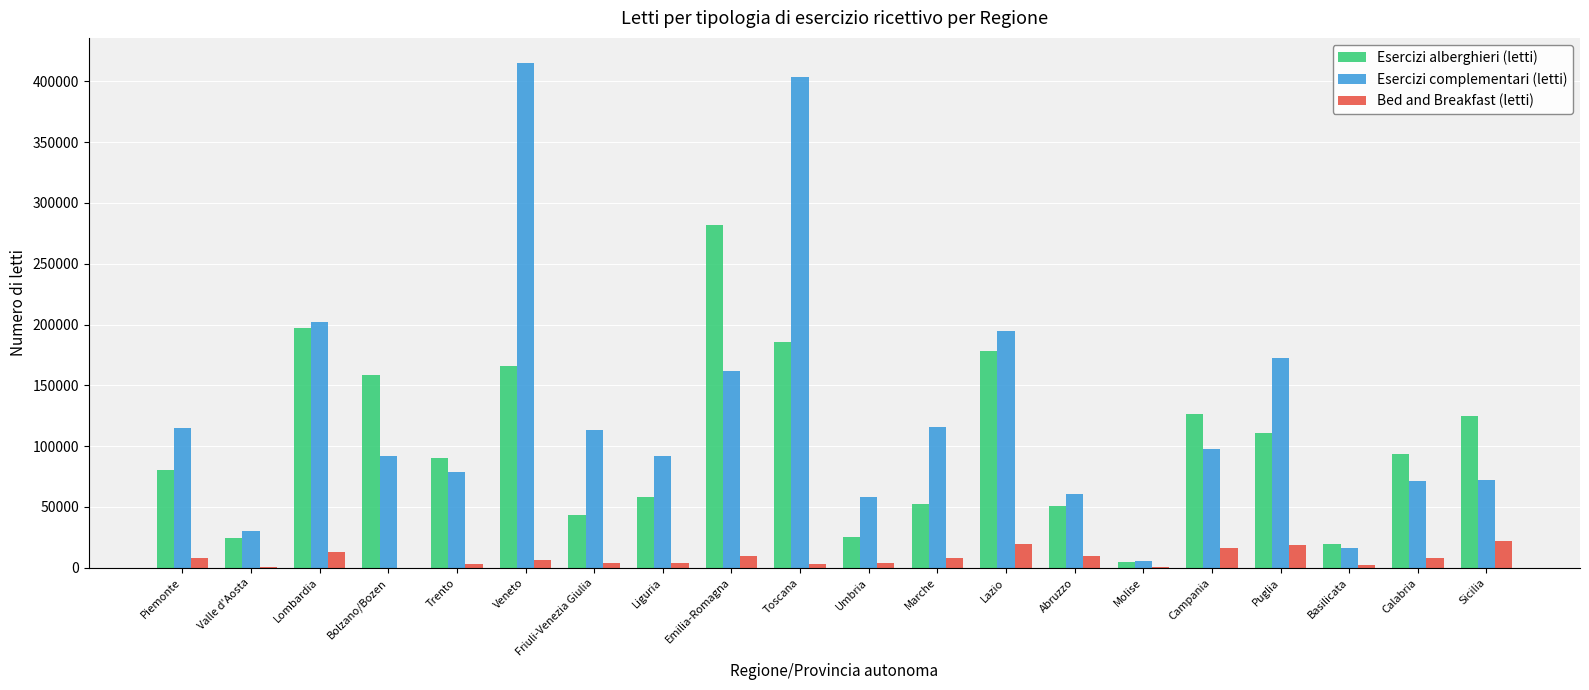

Does the chart contain stacked bars?

No